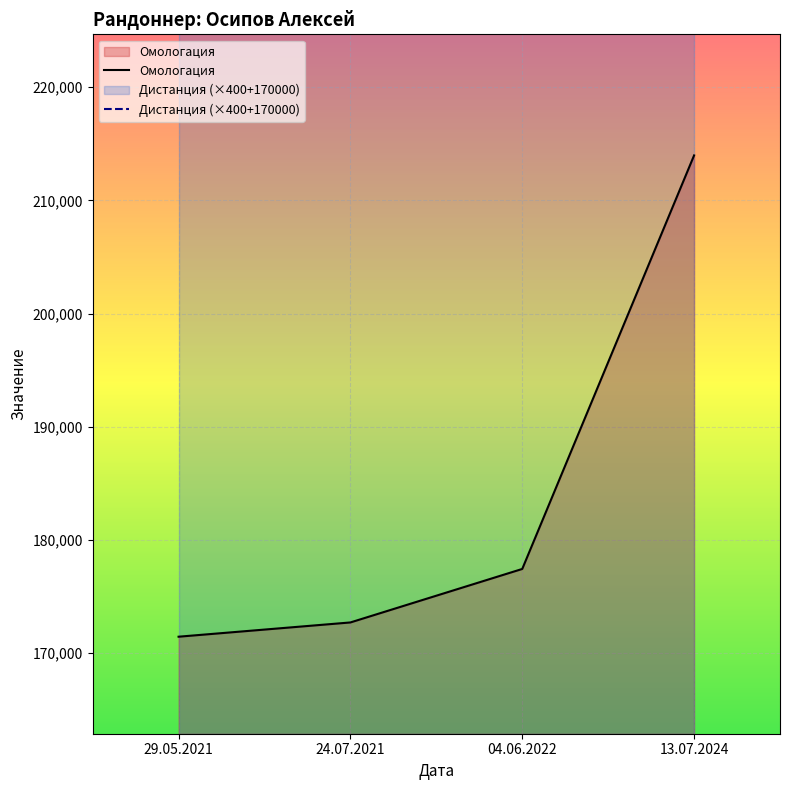

Which series has the largest range (max minus min)?

Омологация